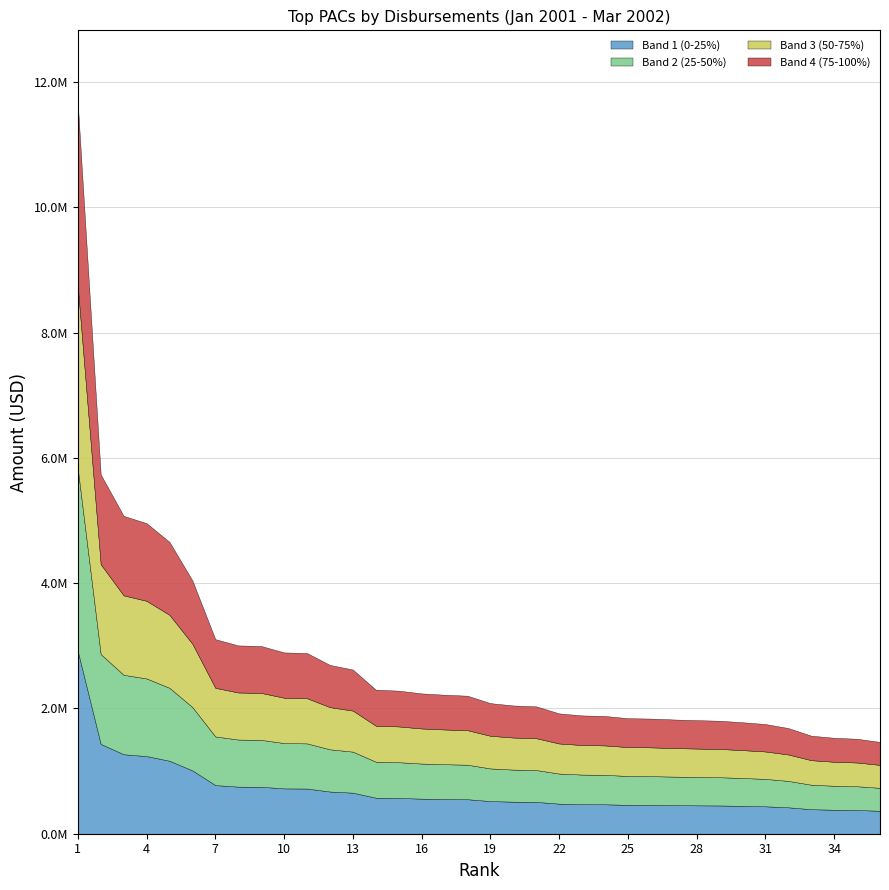

True or false: 11-20 and 21-30 intersect in this chart.

False